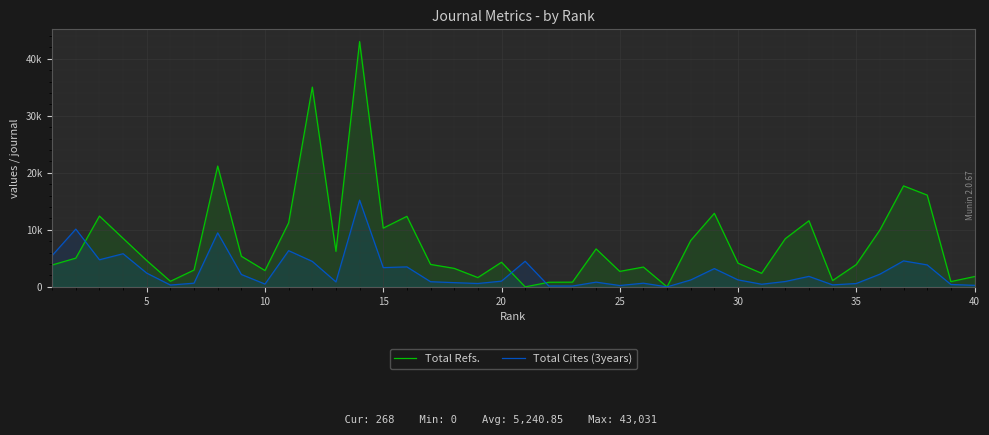

After their last crossing, which series has the higher values: Total Cites (3years) or Total Refs.?

Total Refs.